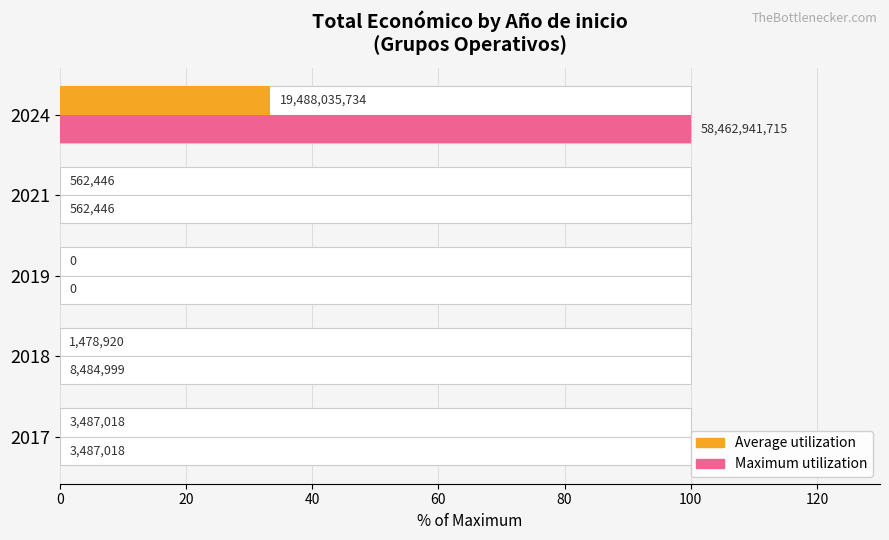

How many bars are there in each group?

2